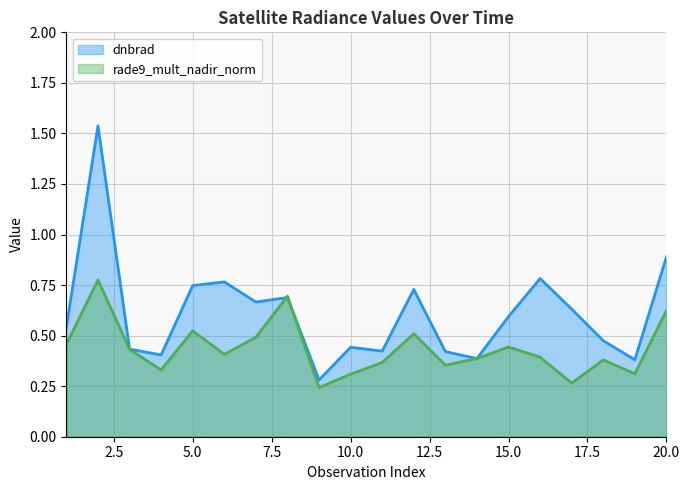

True or false: rade9_mult_nadir_norm has more than 2 interior local peaks.

True